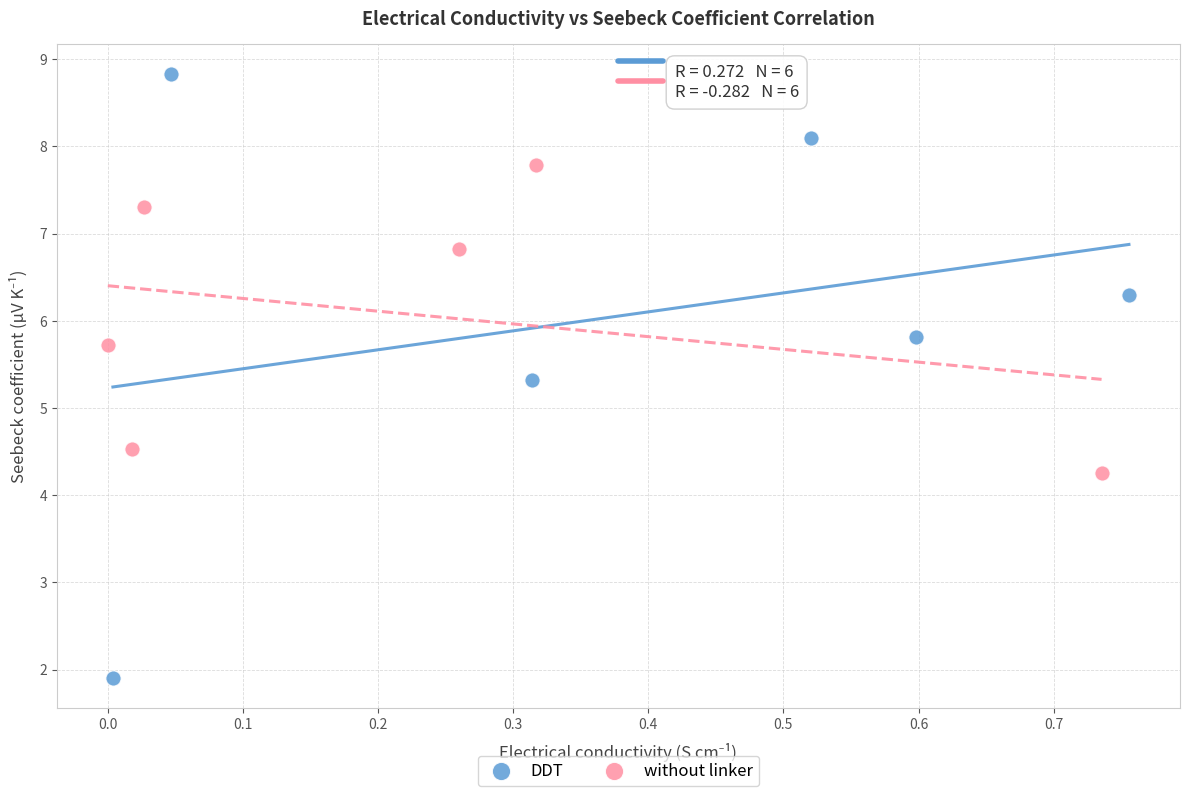

Which series has the largest Y range (max minus min)?

DDT